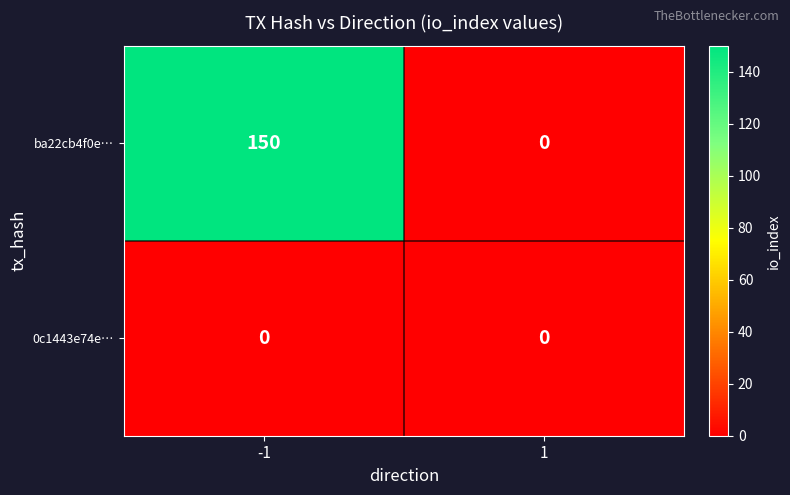

What is the difference between the ba22cb4f0e… values at 1 and -1?

150